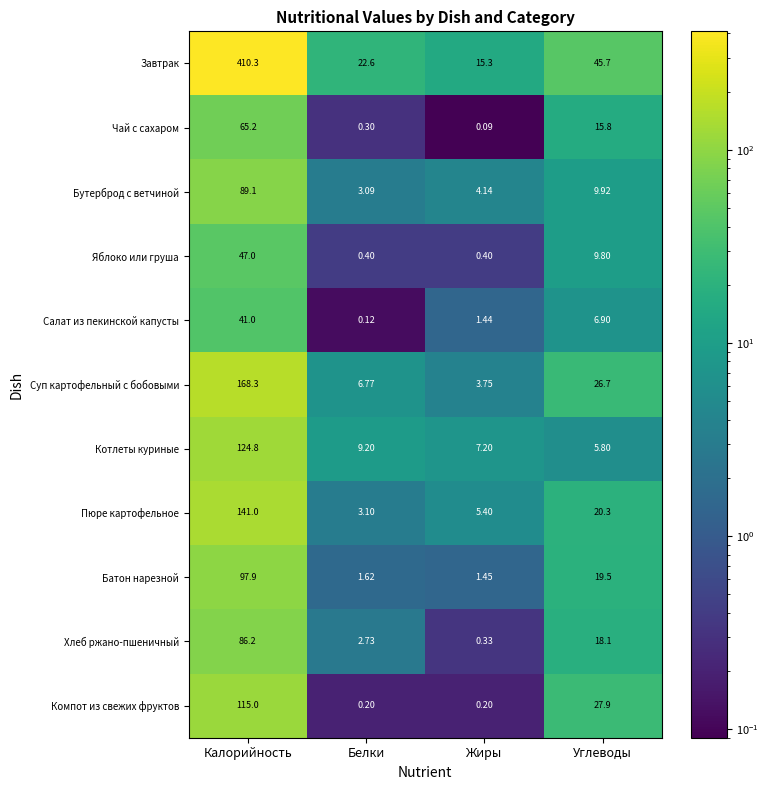

Which category has the highest value in the Яблоко или груша series?

Калорийность